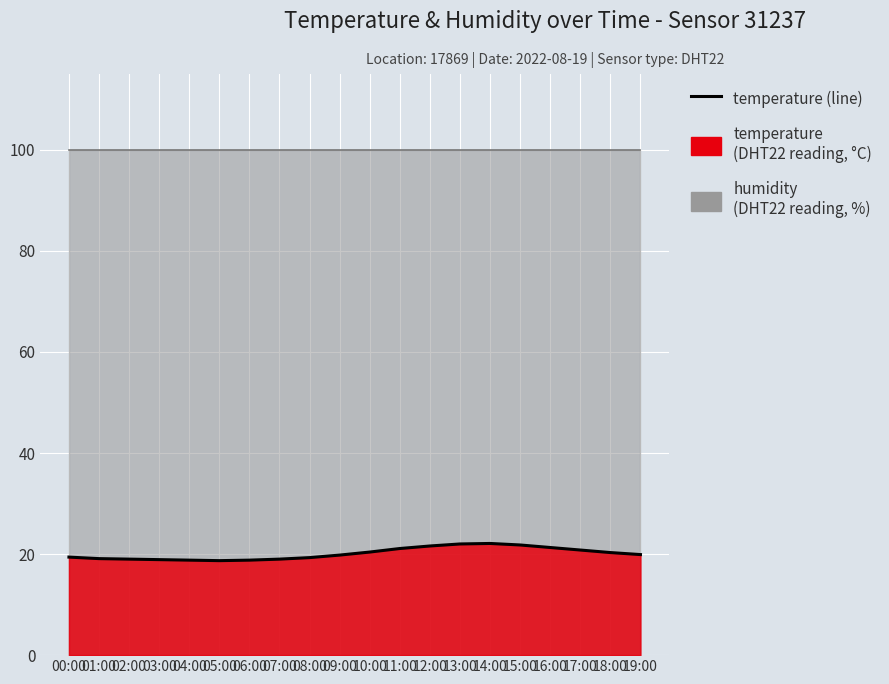

What is the difference between the maximum and minimum values?

3.4